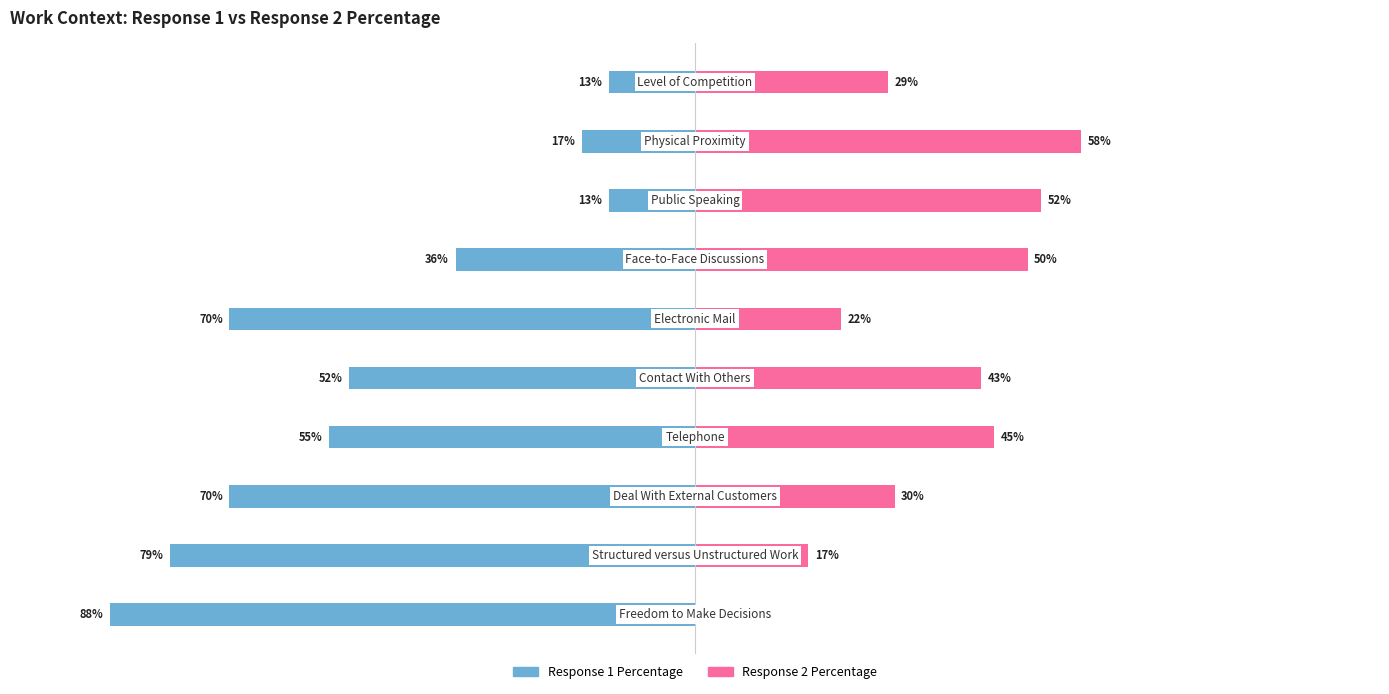

The Response 2 Percentage series shows 49 at 2. True or false?

False